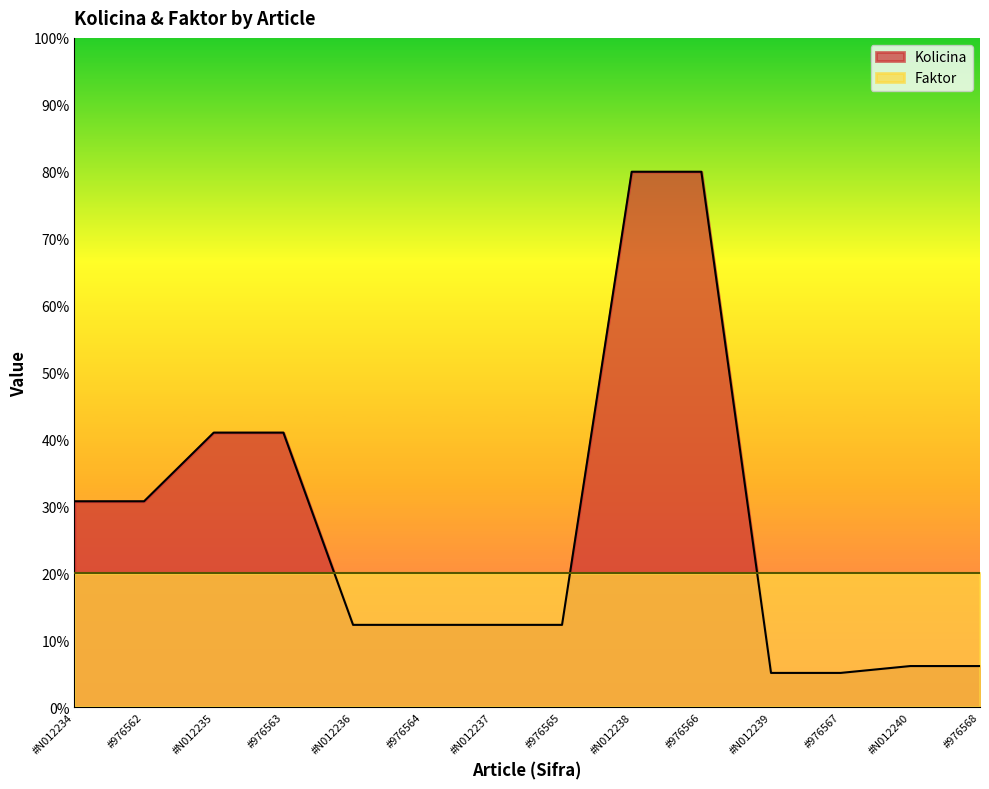

What is the difference between the maximum and minimum values?

74.9